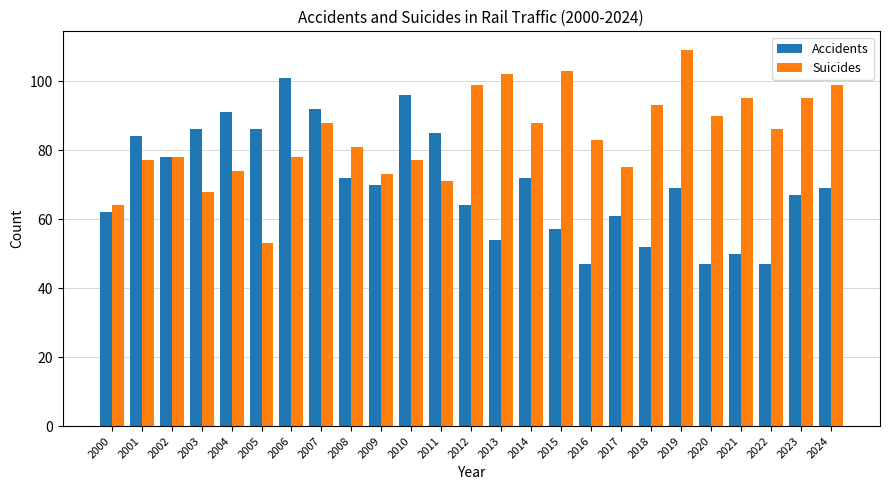

Rank the series by their maximum value, from highest to lowest.

Suicides, Accidents